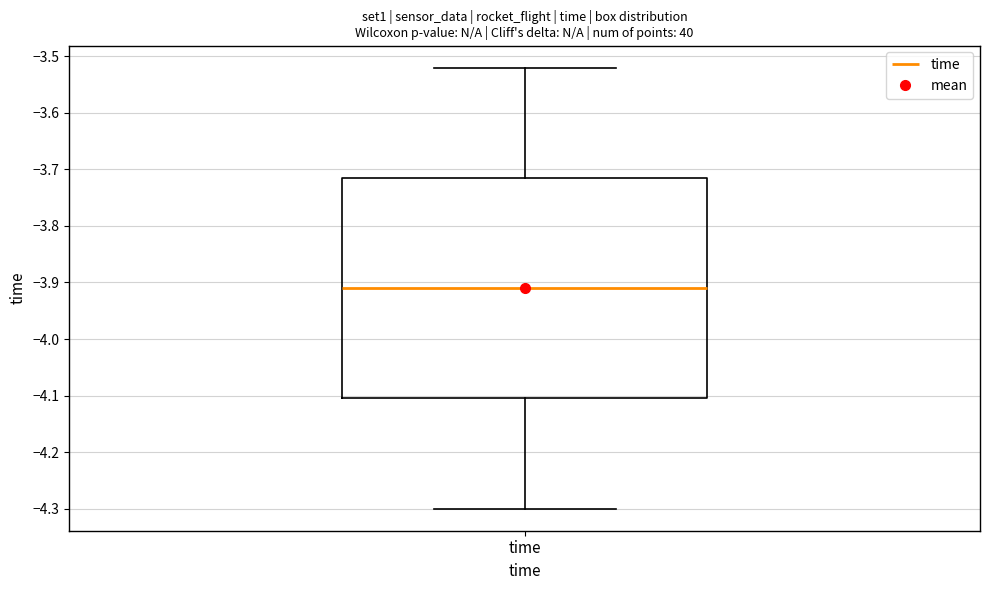

Transcribe this box plot: give where the median line is, the range the box spans, and where the two whiskers end, as read against the y-axis. The values are not printed on the chart, so give them approximately, as read against the axis.

median -3.91, box -4.10 to -3.71, whiskers -4.30 to -3.52